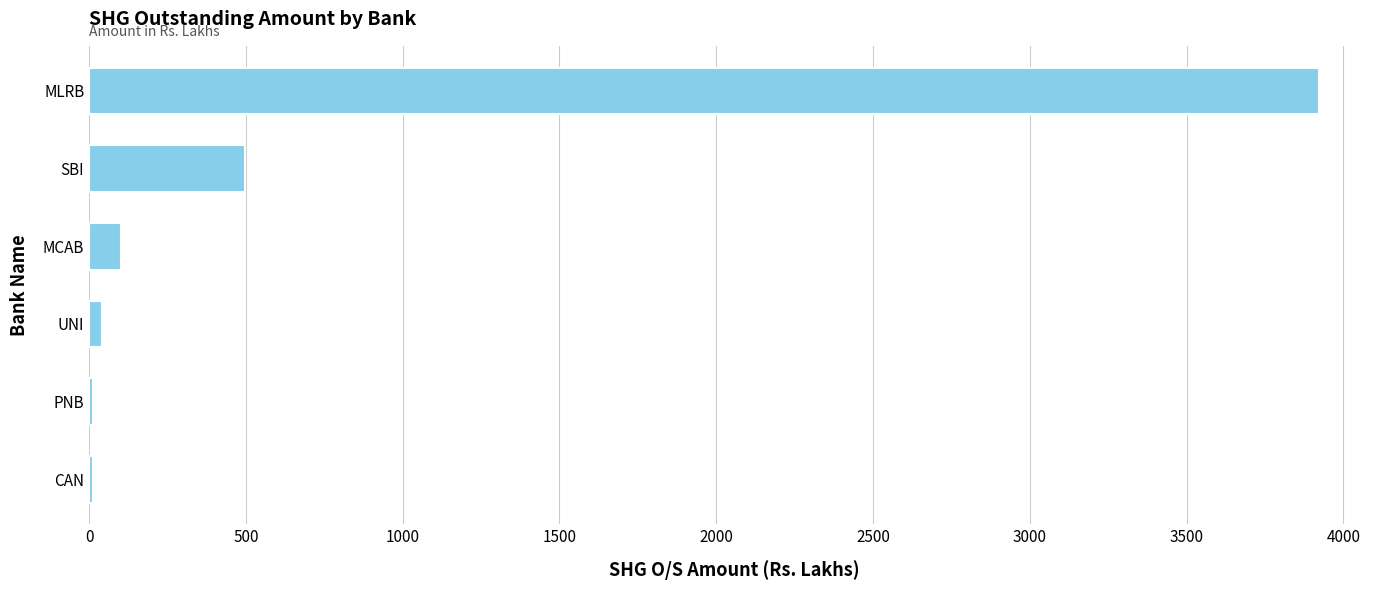

Reading bottom to top, list all the values displayed in this chart.

CAN=11.2	PNB=11.2	UNI=40.1	MCAB=102.8	SBI=497.2	MLRB=3920.9